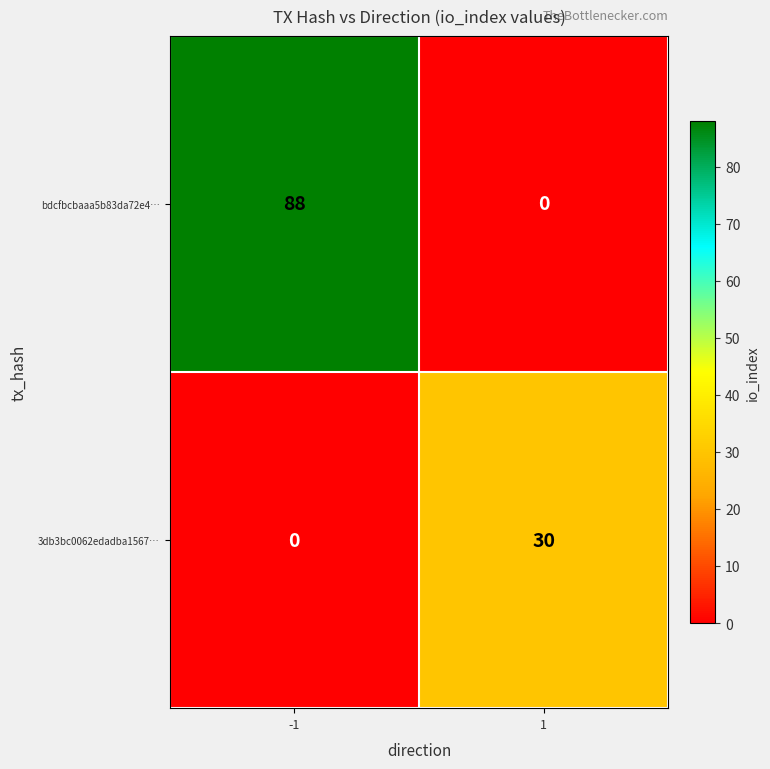

Is it true that 3db3bc0062edadba1567… equals 0 at -1?

True